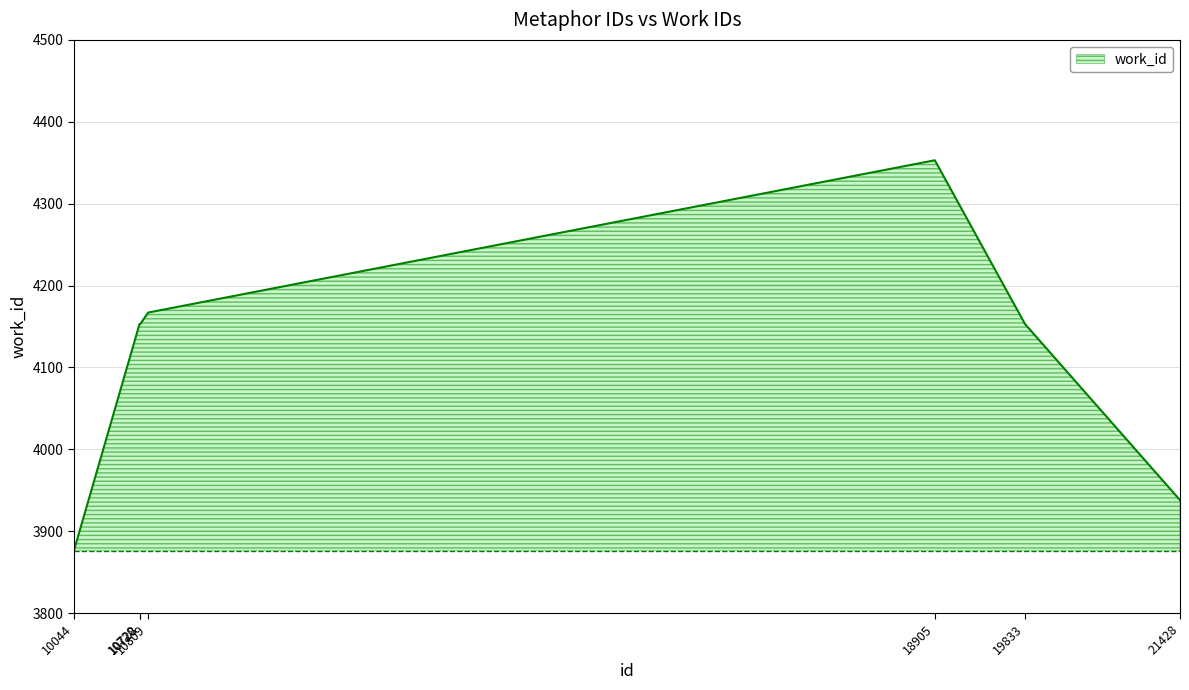

What is the minimum value shown in the chart?

3876